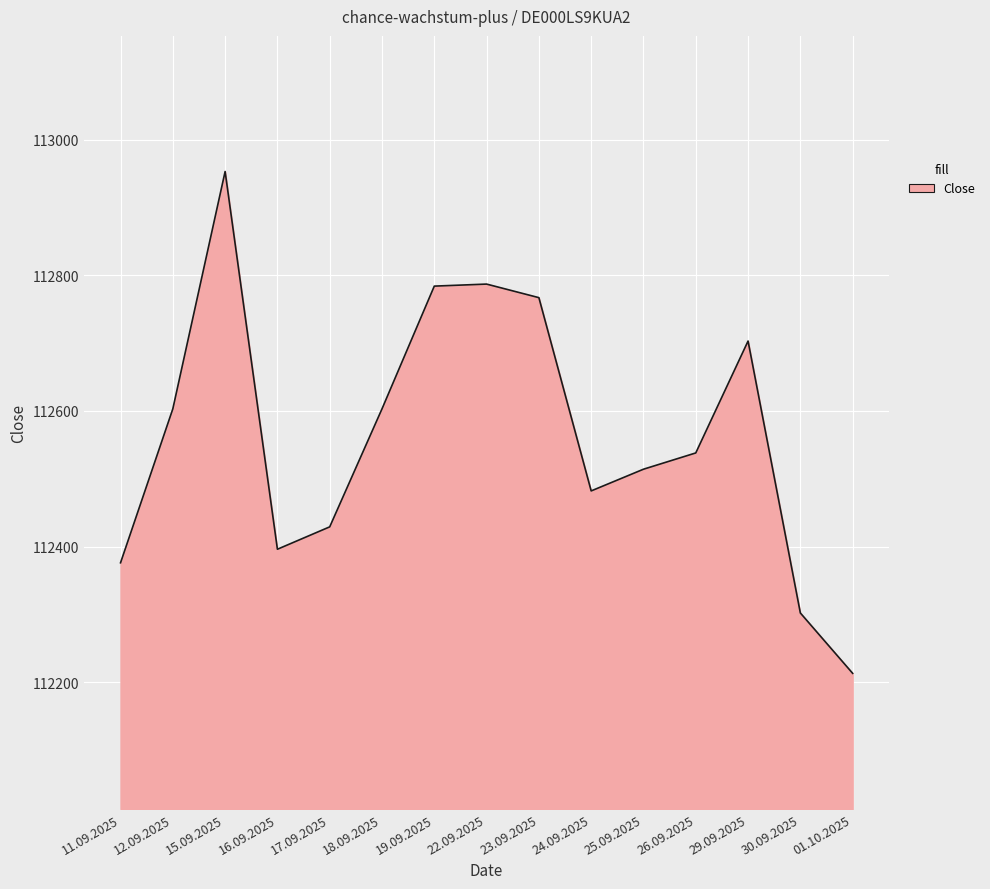

Between 29.09.2025 and 11.09.2025, which is larger?

29.09.2025